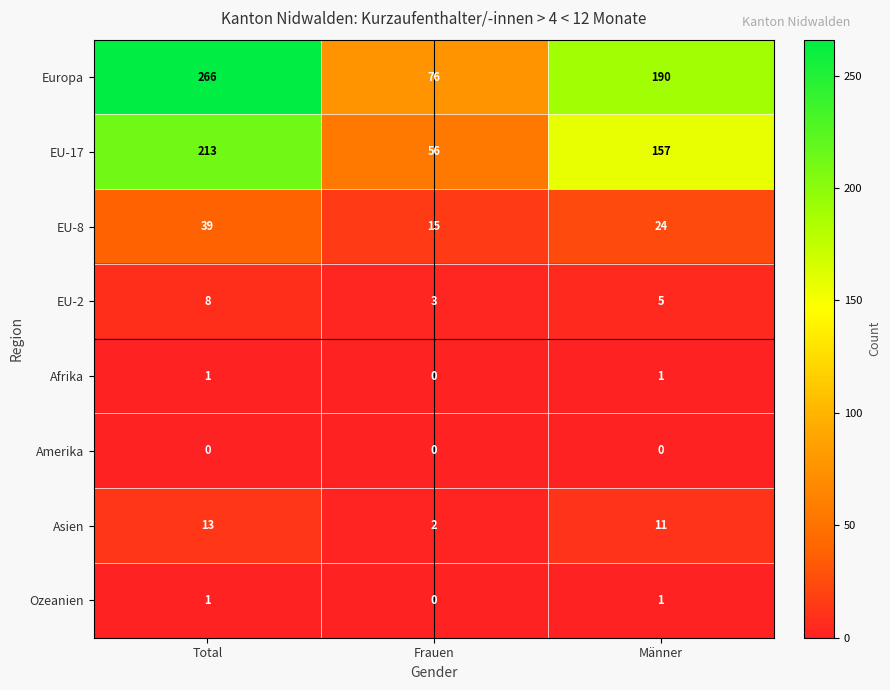

What is the greatest value displayed?

266